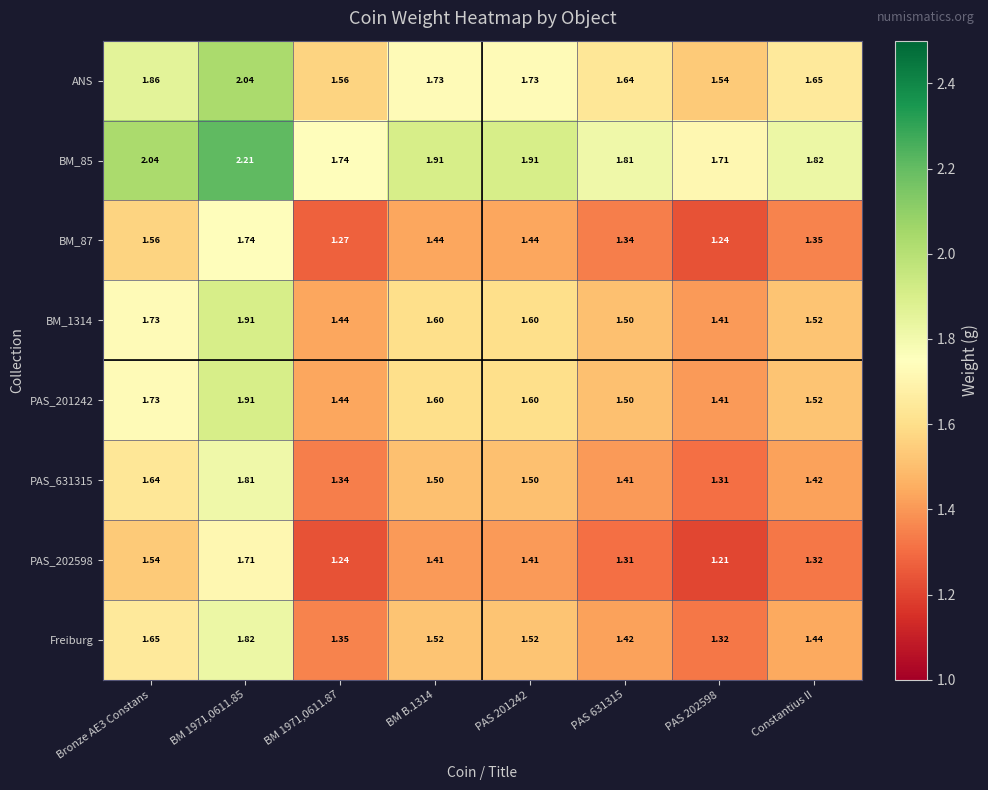

Count the number of data series in this chart.

8